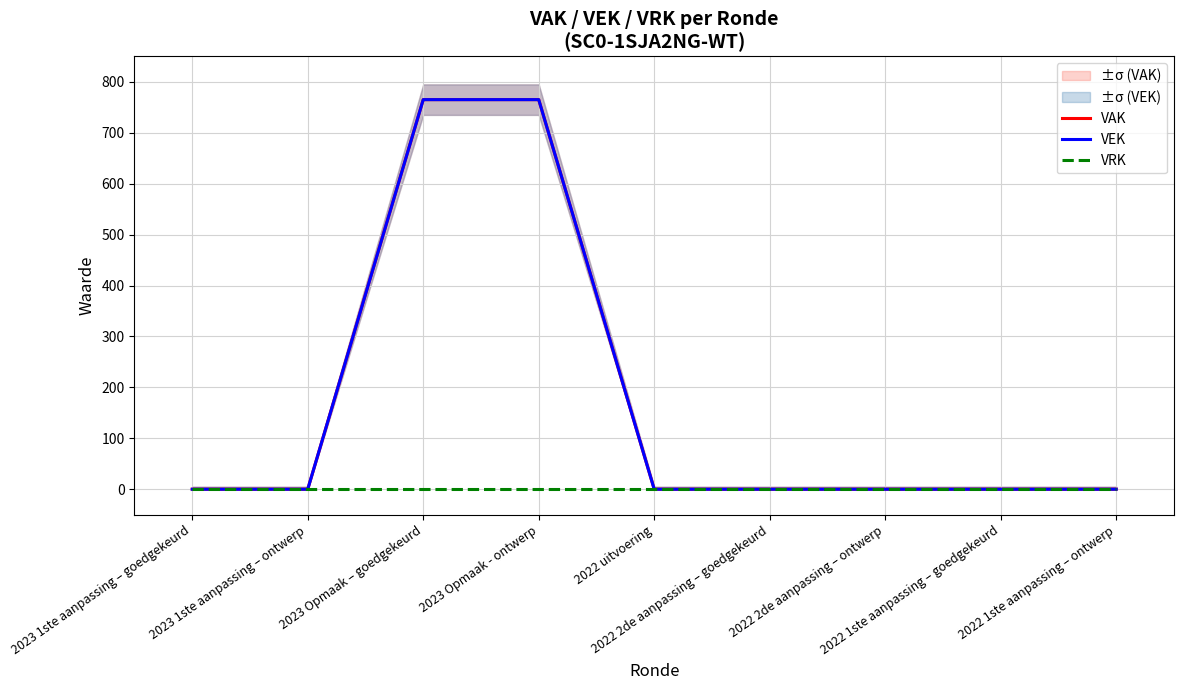

What is the sum of the VAK values at 2023 1ste aanpassing – ontwerp and 2023 Opmaak – goedgekeurd?

765